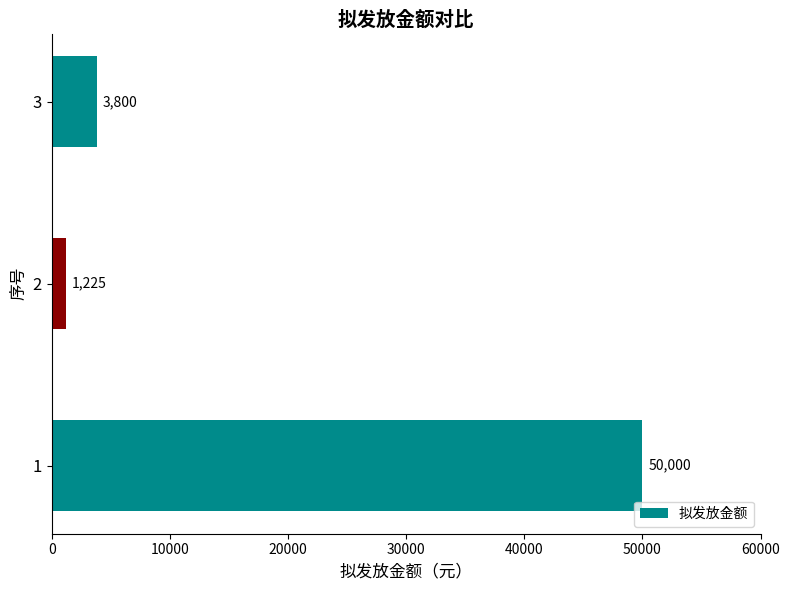

Count the number of categories in the chart.

3